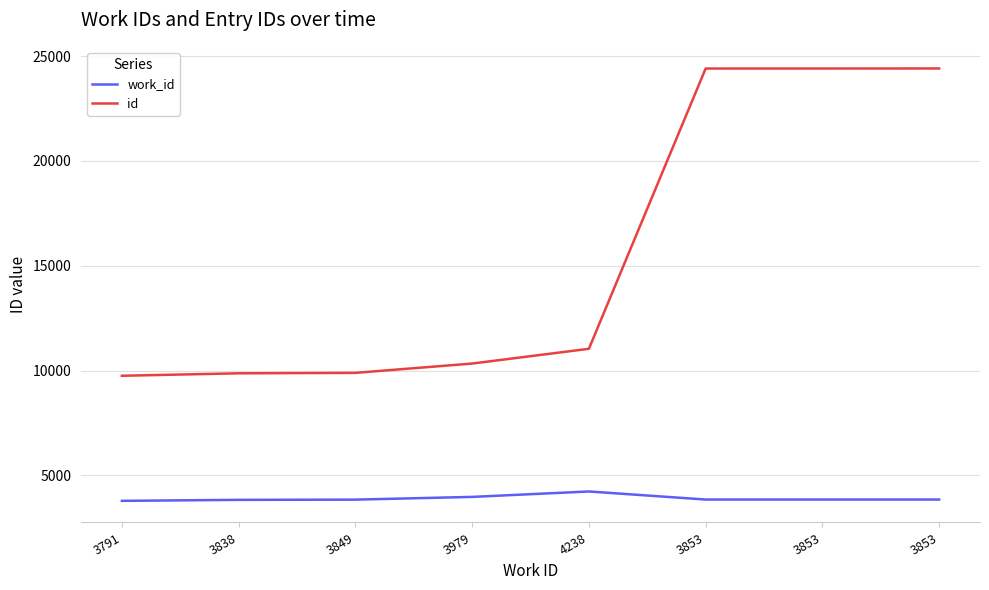

True or false: id has more than 2 points higher than both neighbors.

False